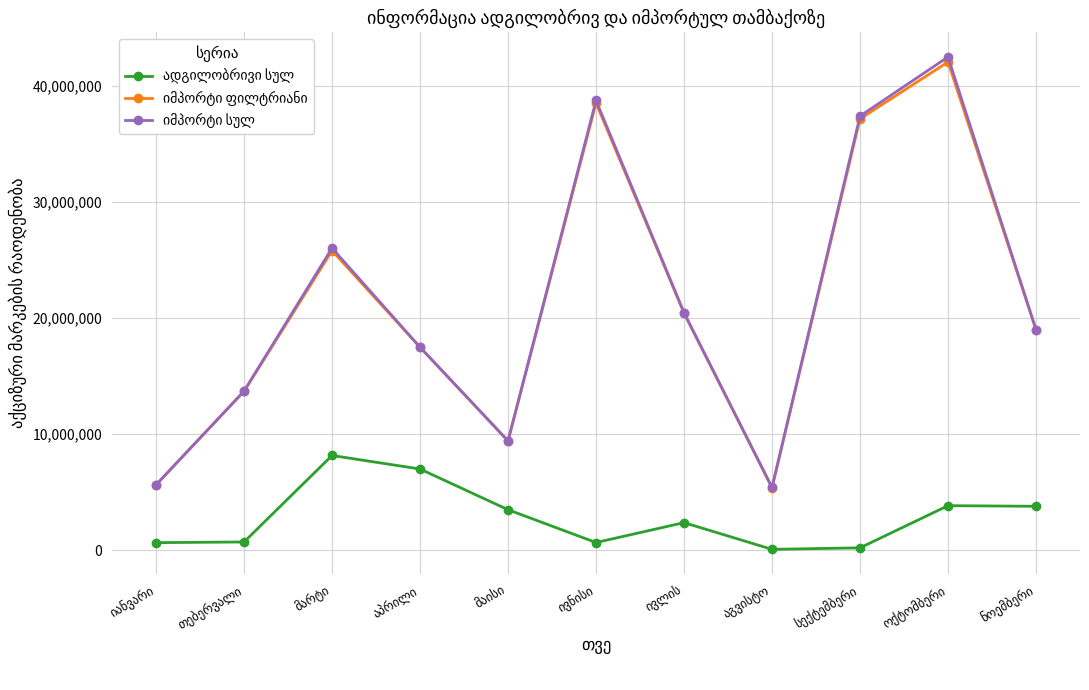

True or false: იმპორტი სულ and იმპორტი ფილტრიანი intersect in this chart.

False